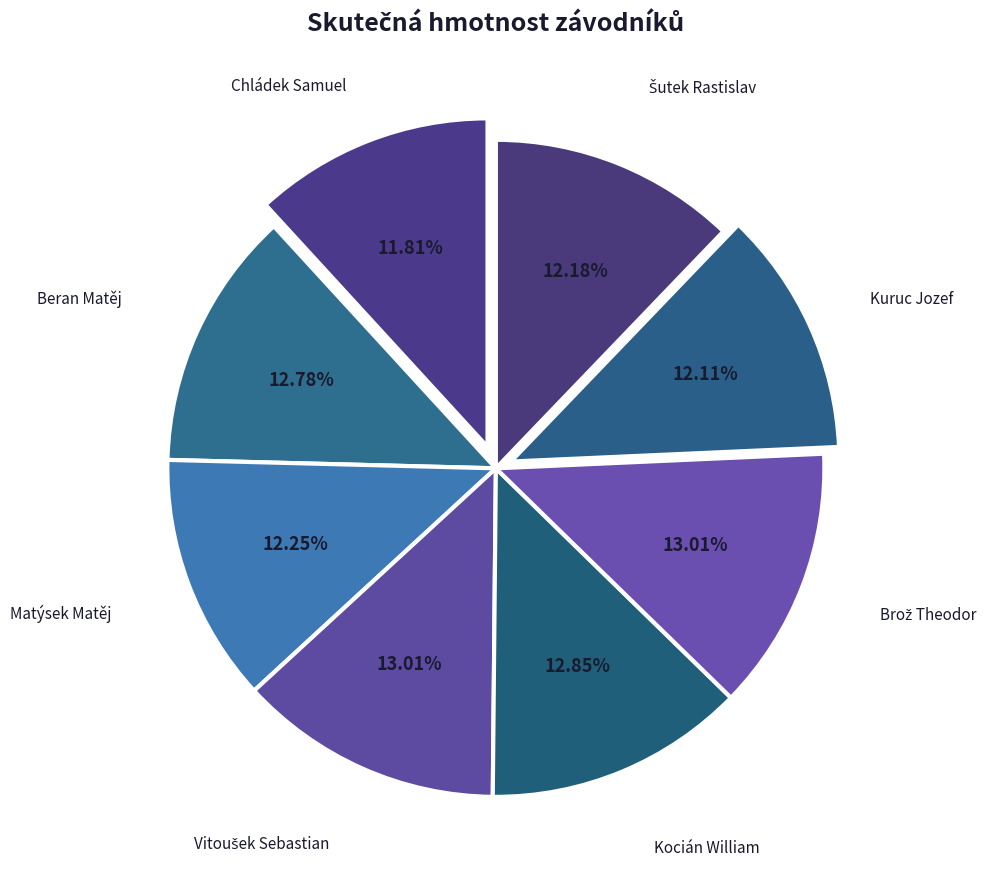

To the nearest percent, what is the difference between the largest and smallest slice percentages?

1%